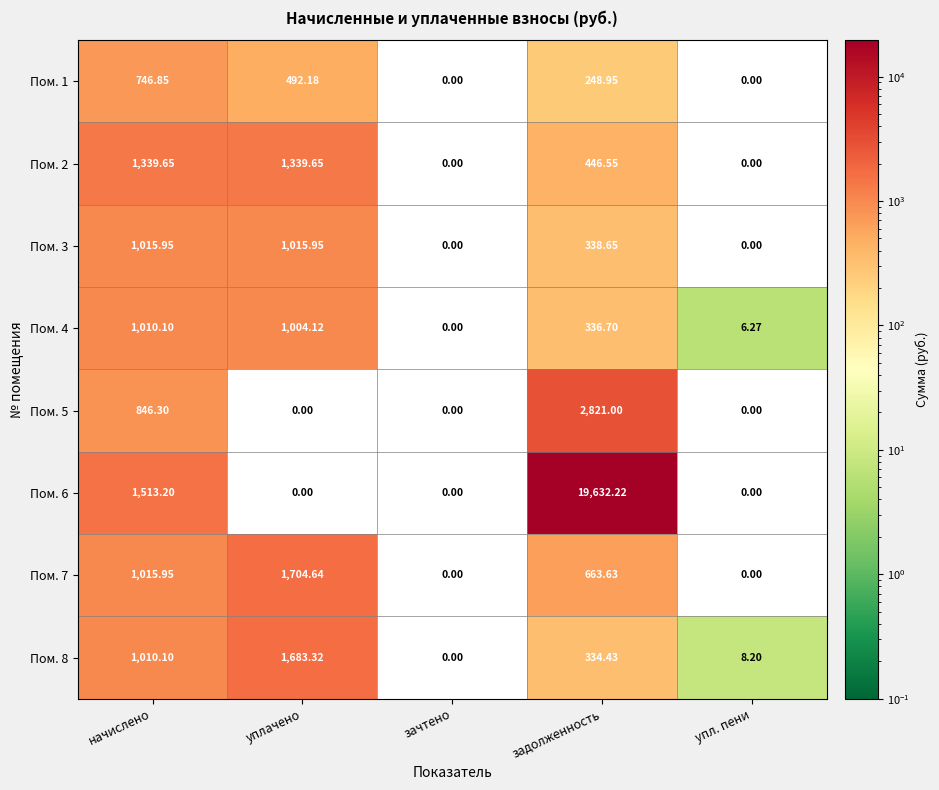

At how many categories does at least one series exceed 5276?

1